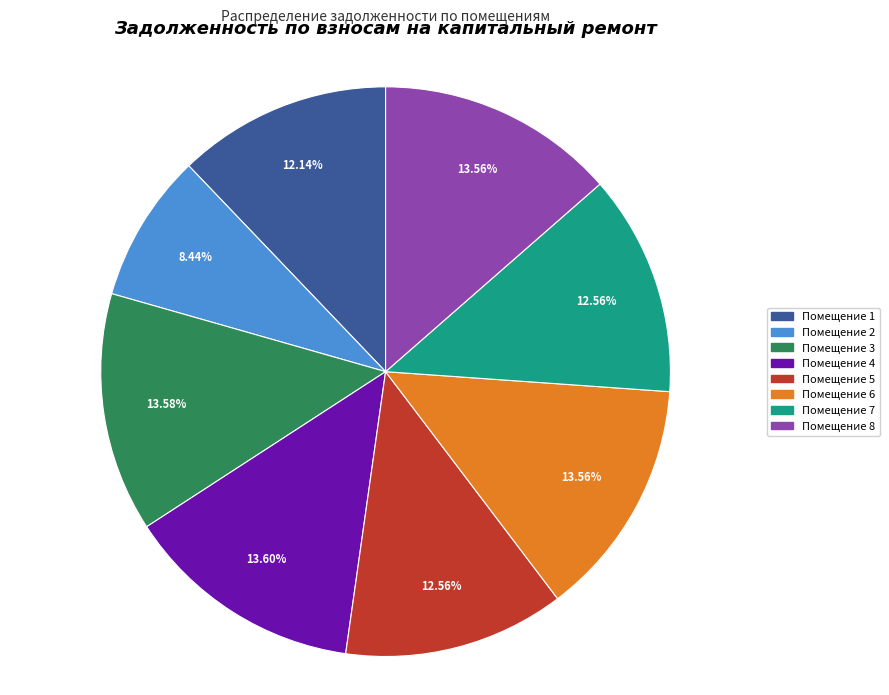

How many segments does this pie chart have?

8